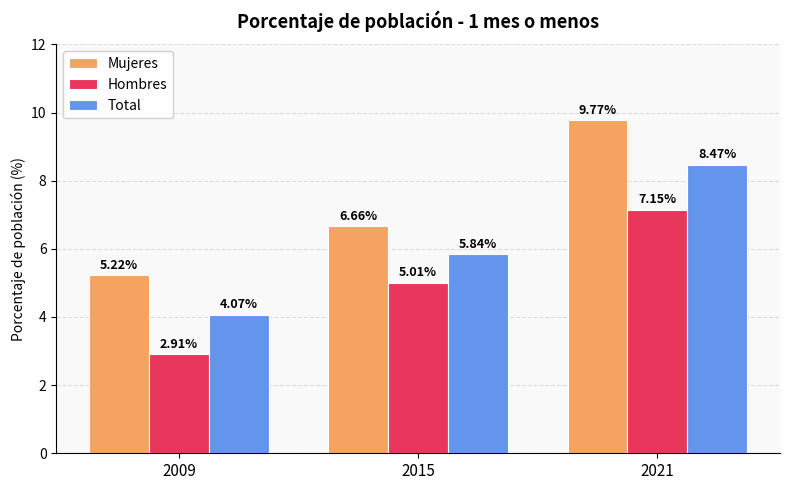

At how many categories does at least one series exceed 6?

2